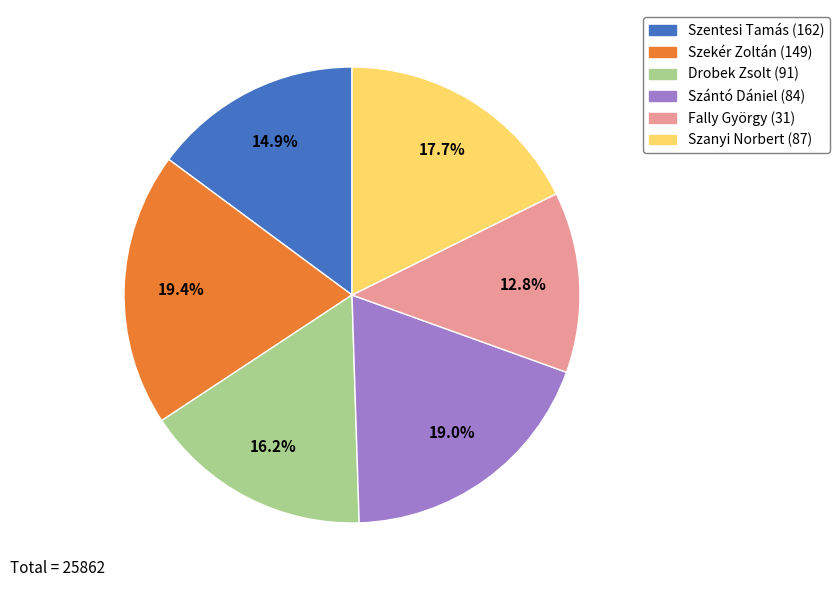

What is the total percentage of Szanyi Norbert (87) and Szántó Dániel (84)?

36.7%